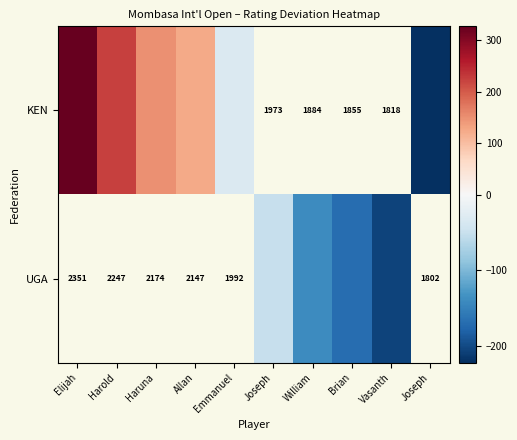

Is the value of KEN at Joseph greater than the value of UGA at Vasanth?

No